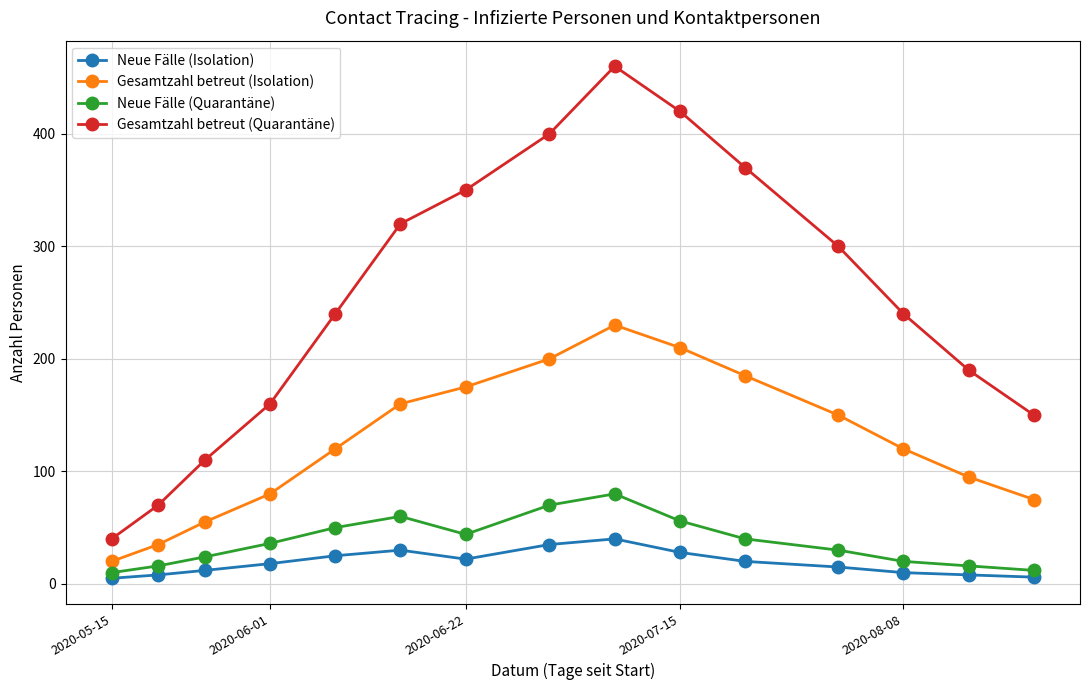

Which series has the largest total across all categories?

Gesamtzahl betreut (Quarantäne)